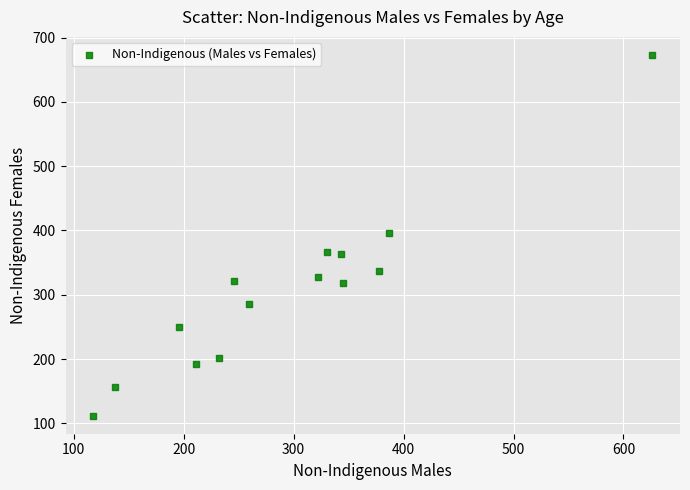

What is the range of Y values (max minus min)?

561